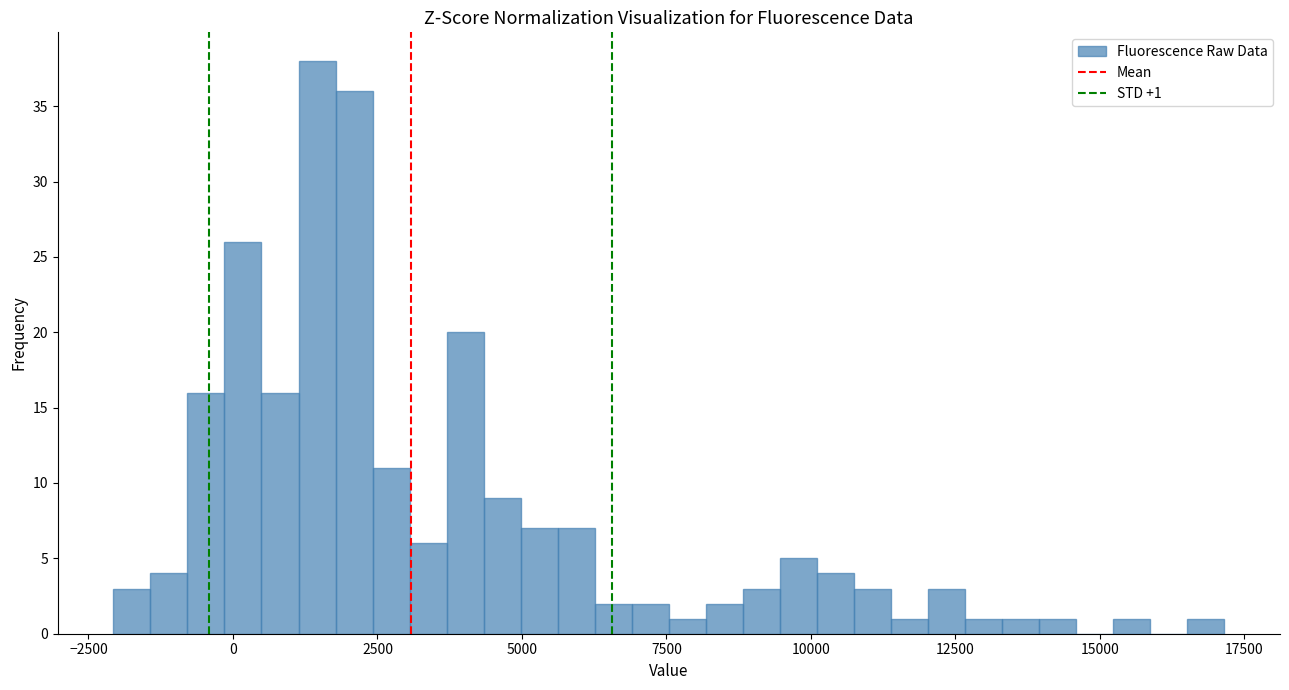

Read against the x-axis, roughly where is the centre of the tallest bar?

1500